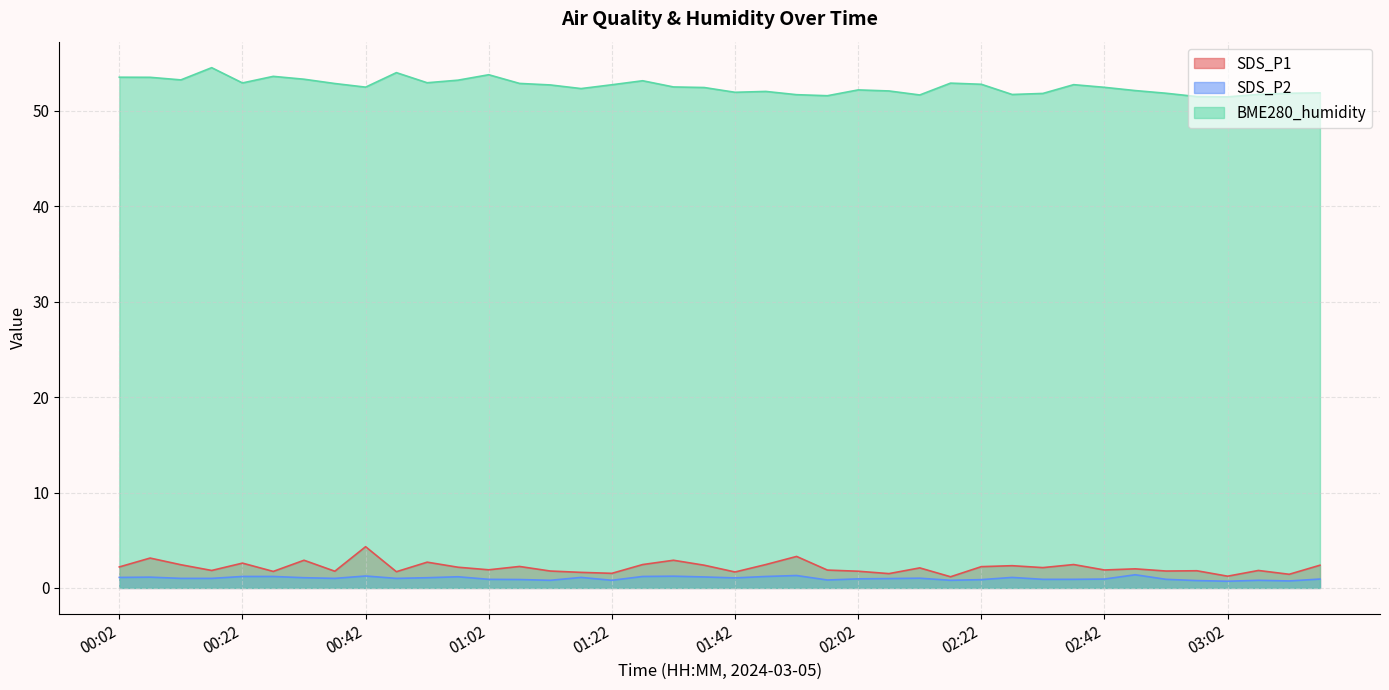

Which series has the largest range (max minus min)?

SDS_P1